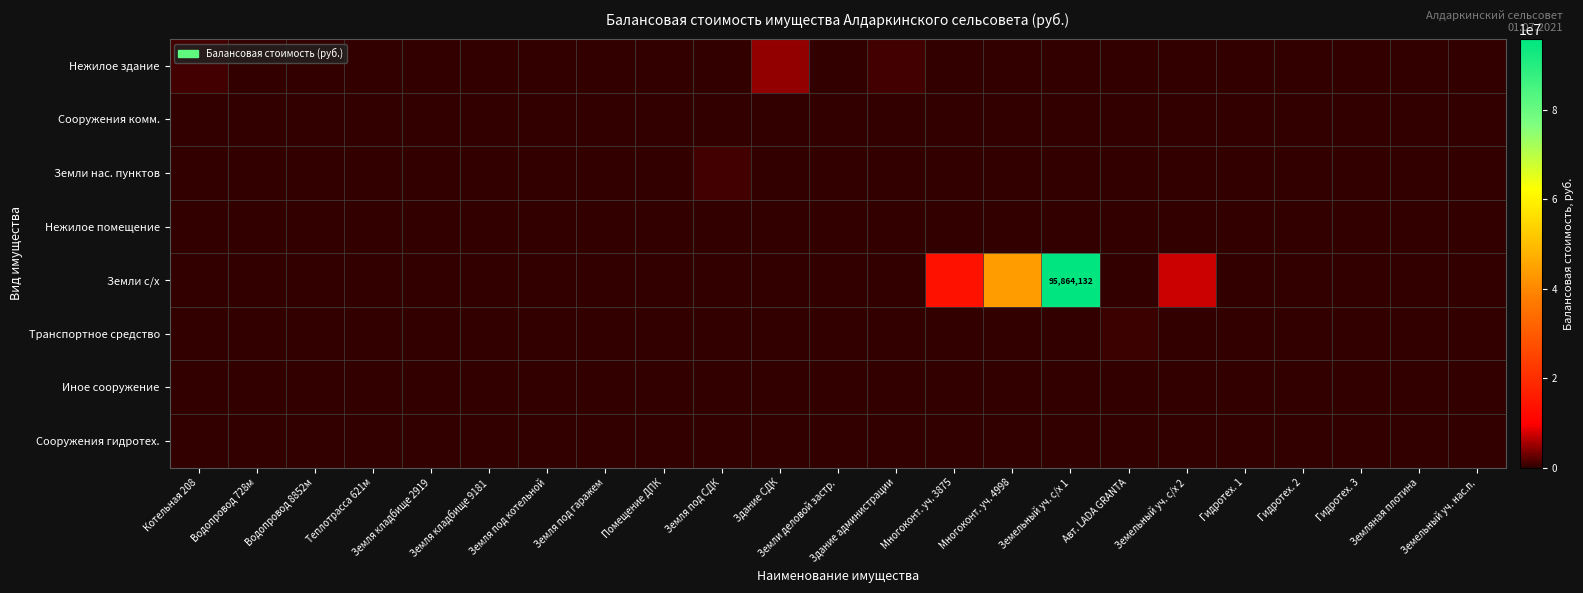

Which category has the highest value in the Сооружения комм. series?

Котельная 208